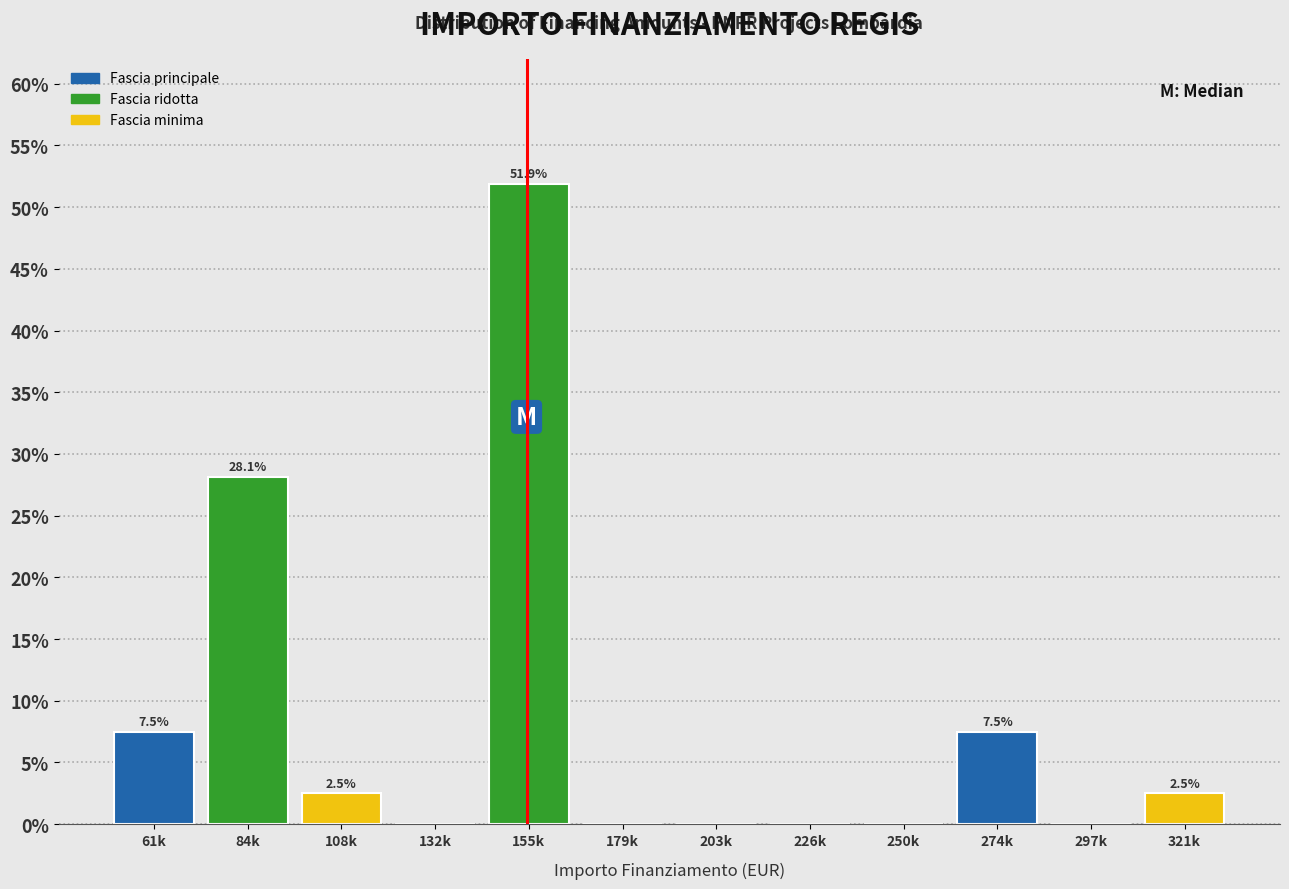

Reading left to right, transcribe all the data shown in this chart.

61k=7.5	84k=28.1	108k=2.5	132k=0.0	155k=51.9	179k=0.0	203k=0.0	226k=0.0	250k=0.0	274k=7.5	297k=0.0	321k=2.5